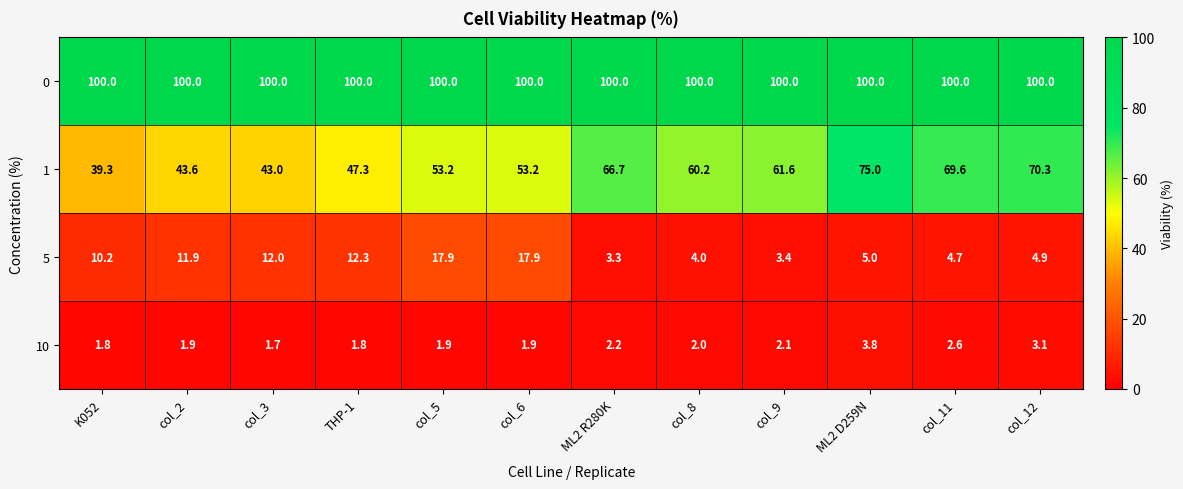

The value of 1 at THP-1 is 47.3. True or false?

True